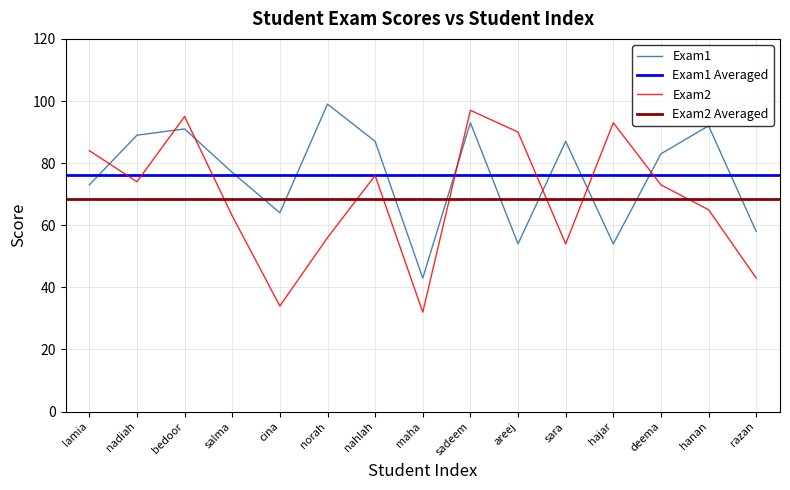

What is the sum of the Exam2 values at sadeem and nahlah?

173